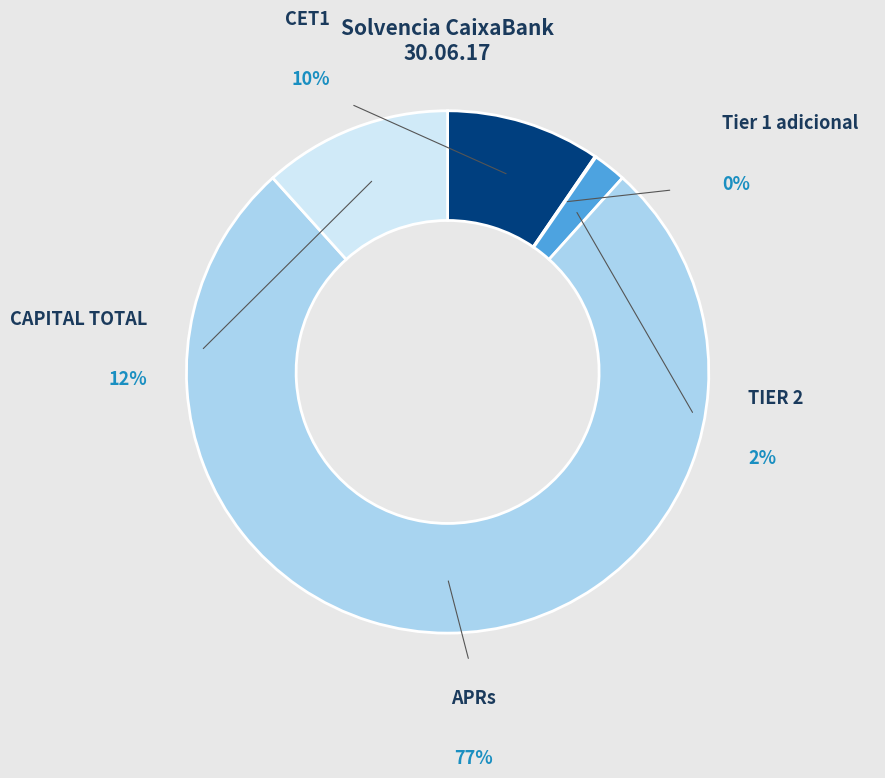

What is the total percentage of APRs and Tier 1 adicional?

76.7%